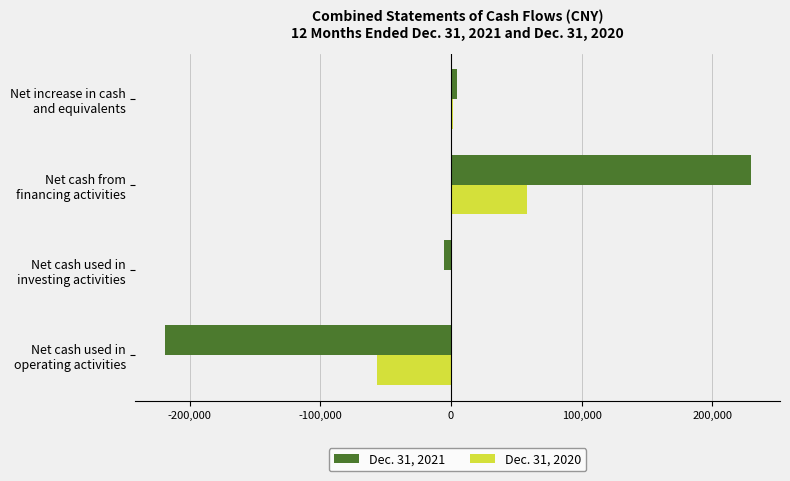

What are all the series names shown in the legend?

Dec. 31, 2021, Dec. 31, 2020